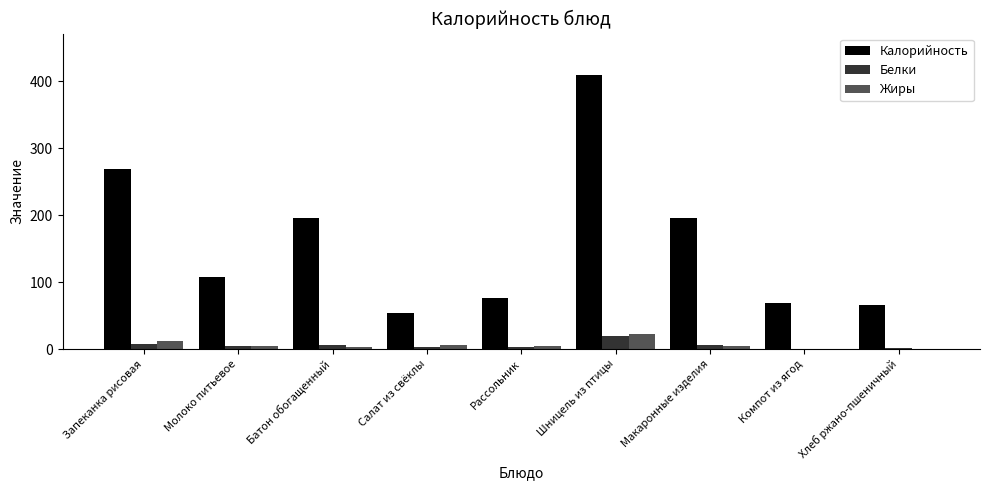

Which series has the widest spread of values?

Калорийность